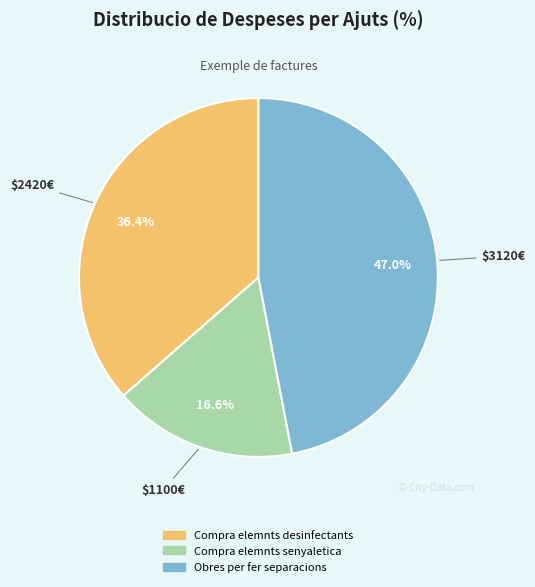

Is there a majority slice in this chart?

No